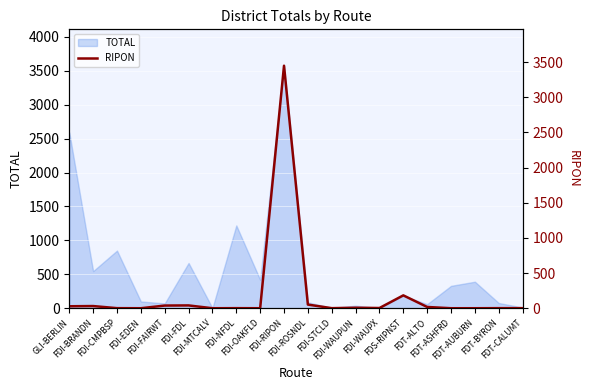

What is the label of the 13th point from the right?

FDI-NFDL